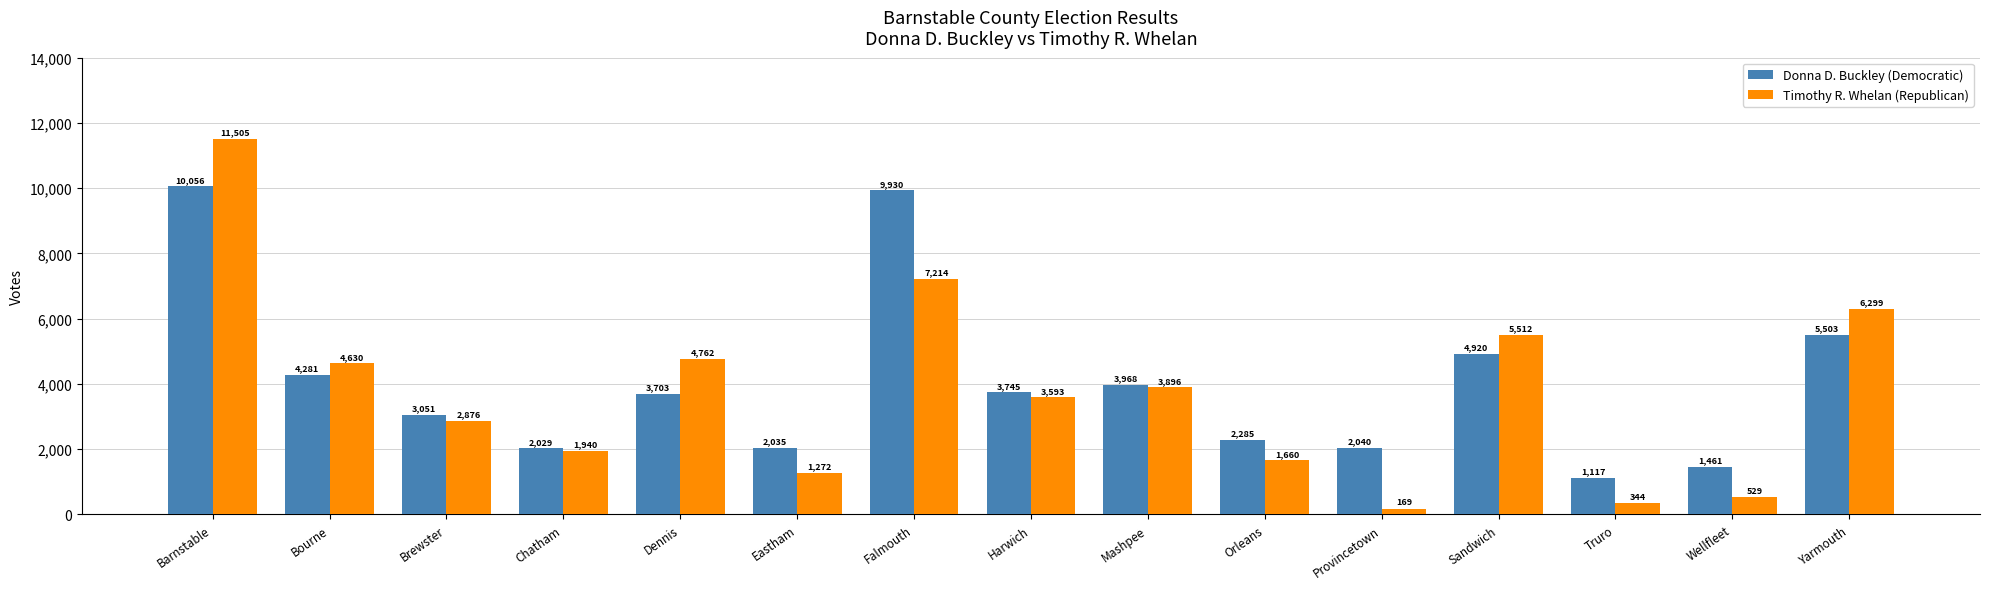

What is the difference between the highest and lowest values at Orleans?

625